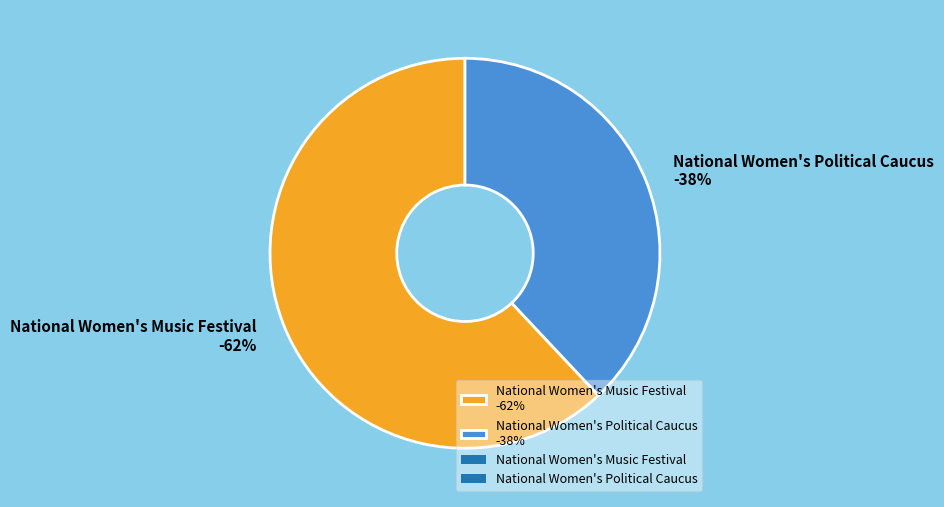

Is it true that National Women's Political Caucus is 30% of the pie?

False